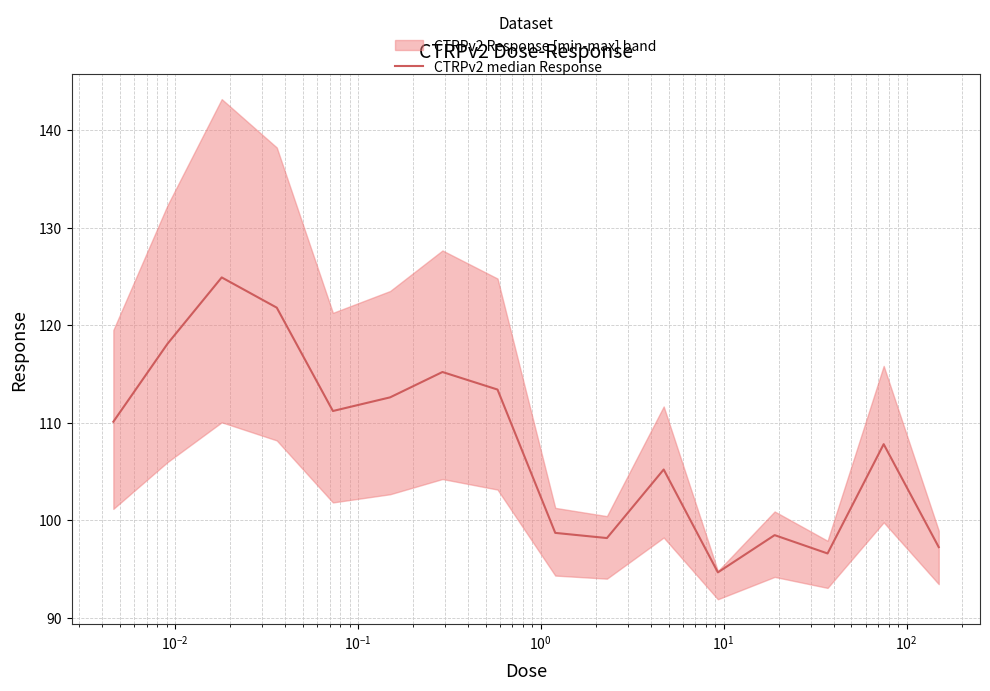

What is the minimum value shown in the chart?

94.7